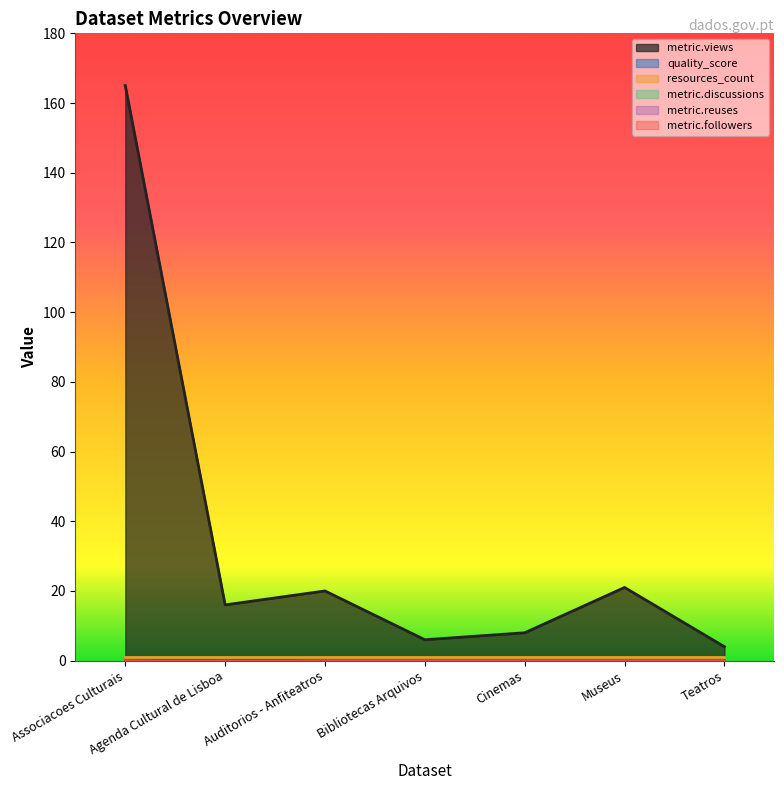

Which series has the largest total across all categories?

metric.views